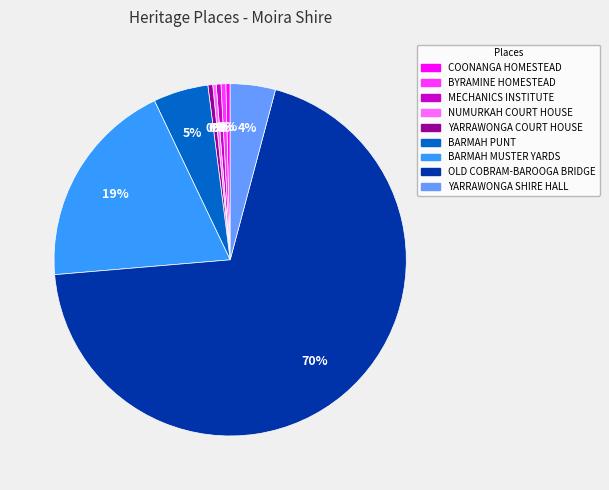

To the nearest percent, what is the average slice percentage?

11%